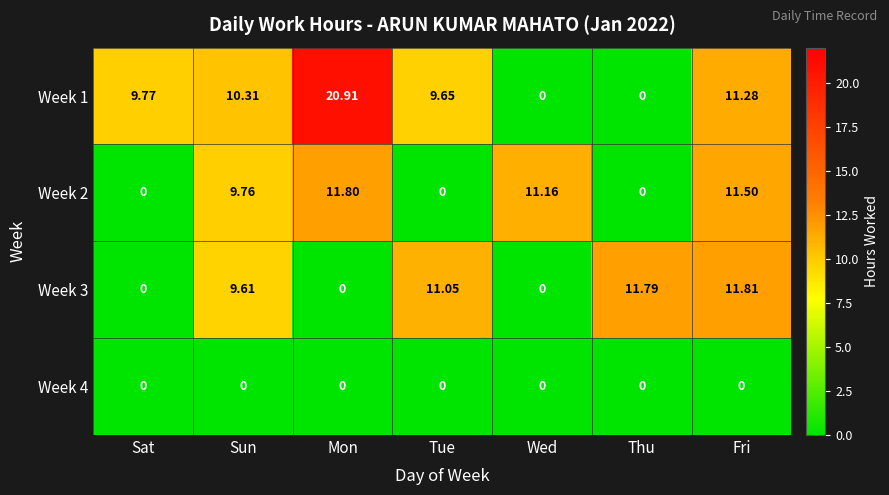

Is the value of Week 1 at Tue greater than the value of Week 4 at Sun?

Yes